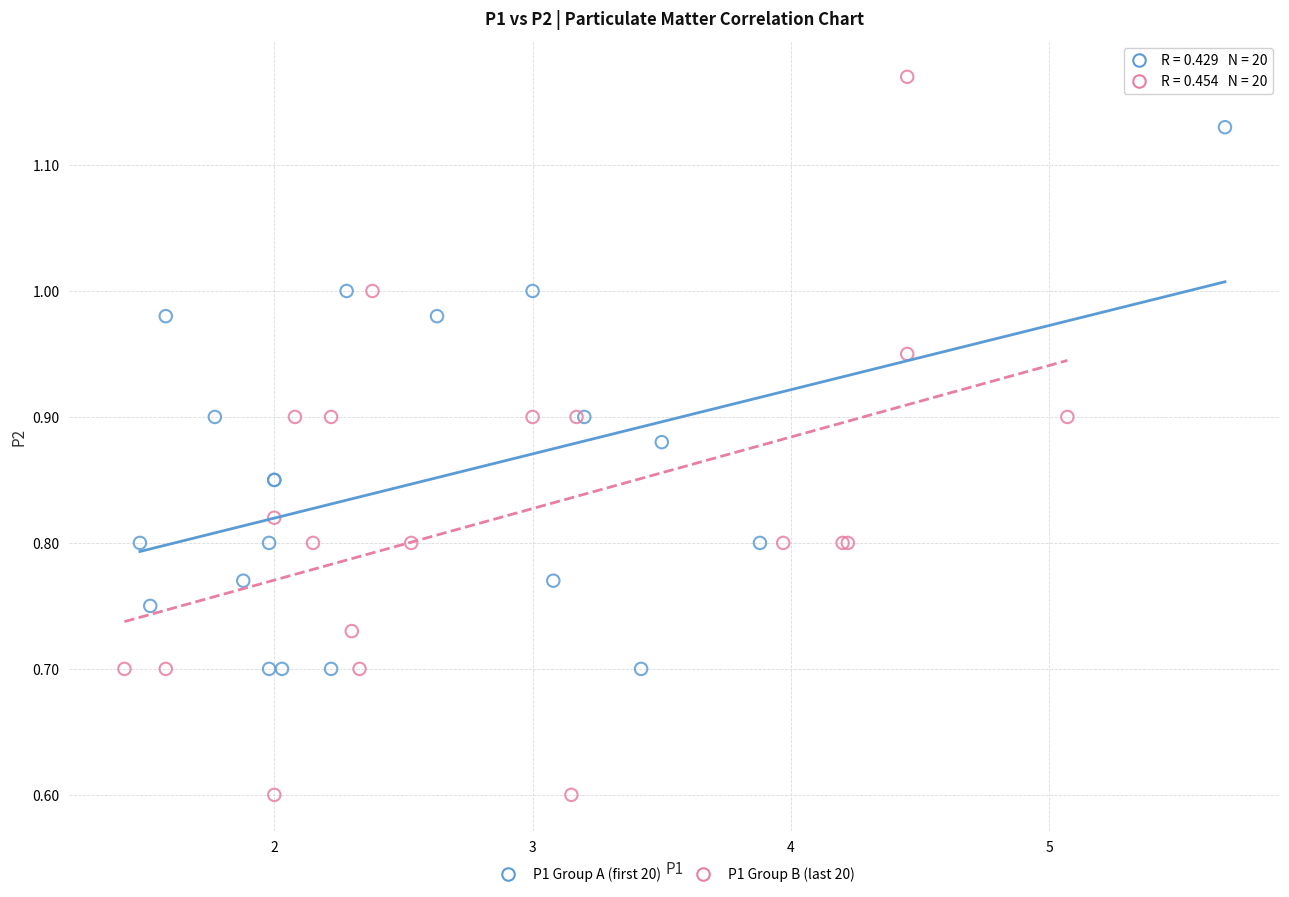

Which series has the widest spread of Y values?

P1 Group B (last 20)